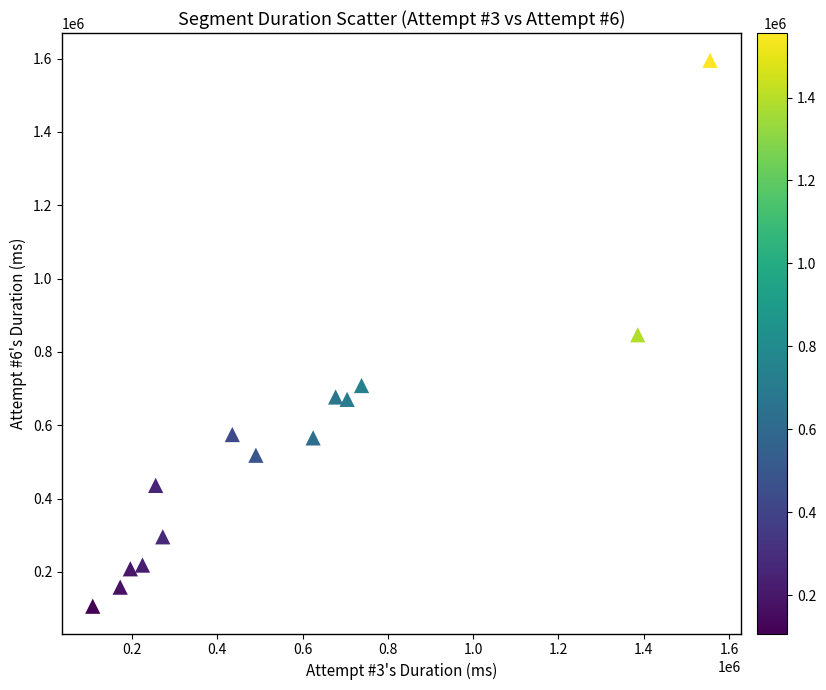

What is the range of X values (max minus min)?

1447870